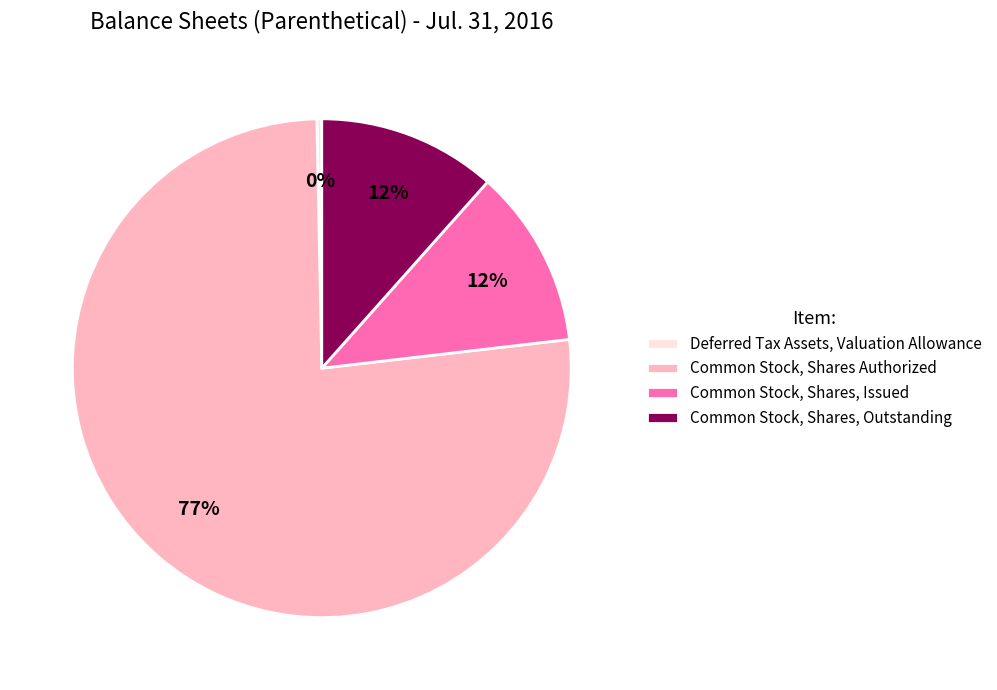

Combined, do Common Stock, Shares, Issued and Common Stock, Shares Authorized account for over 50%?

Yes